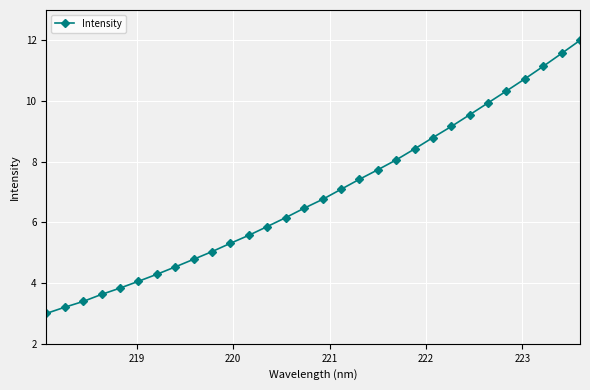

What is the difference between the maximum and minimum values?

9.0